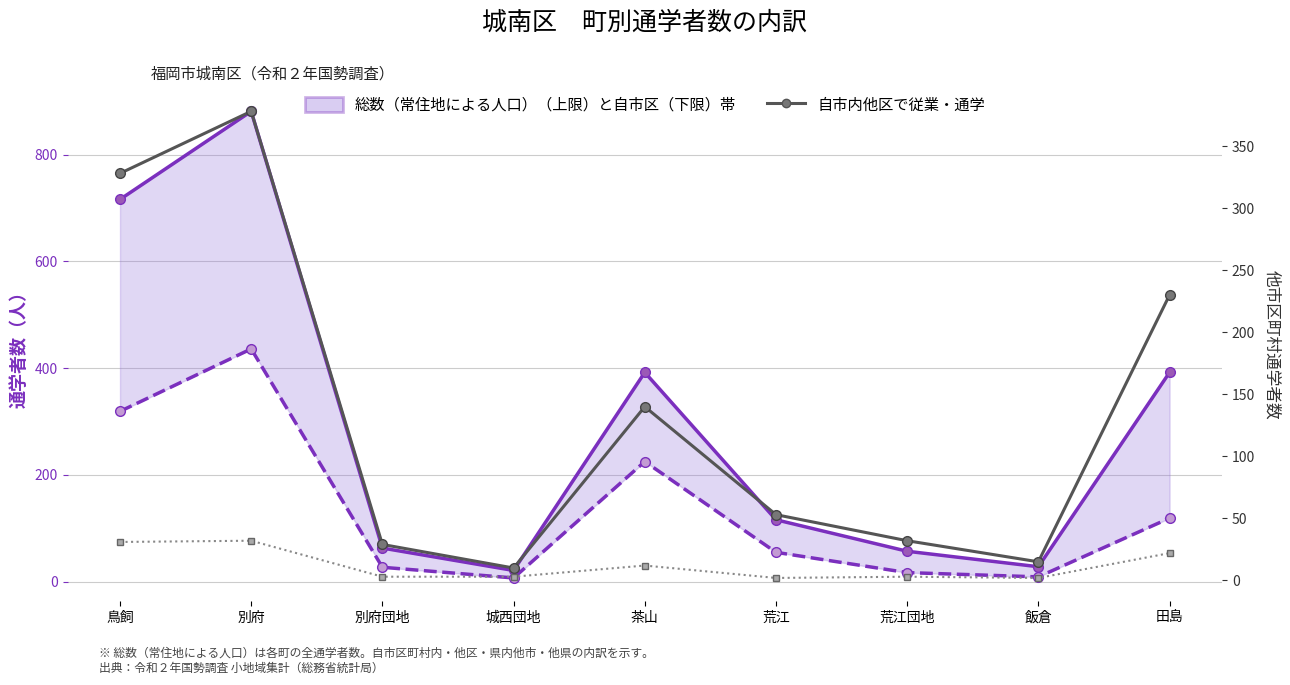

What is the smallest value displayed?

2